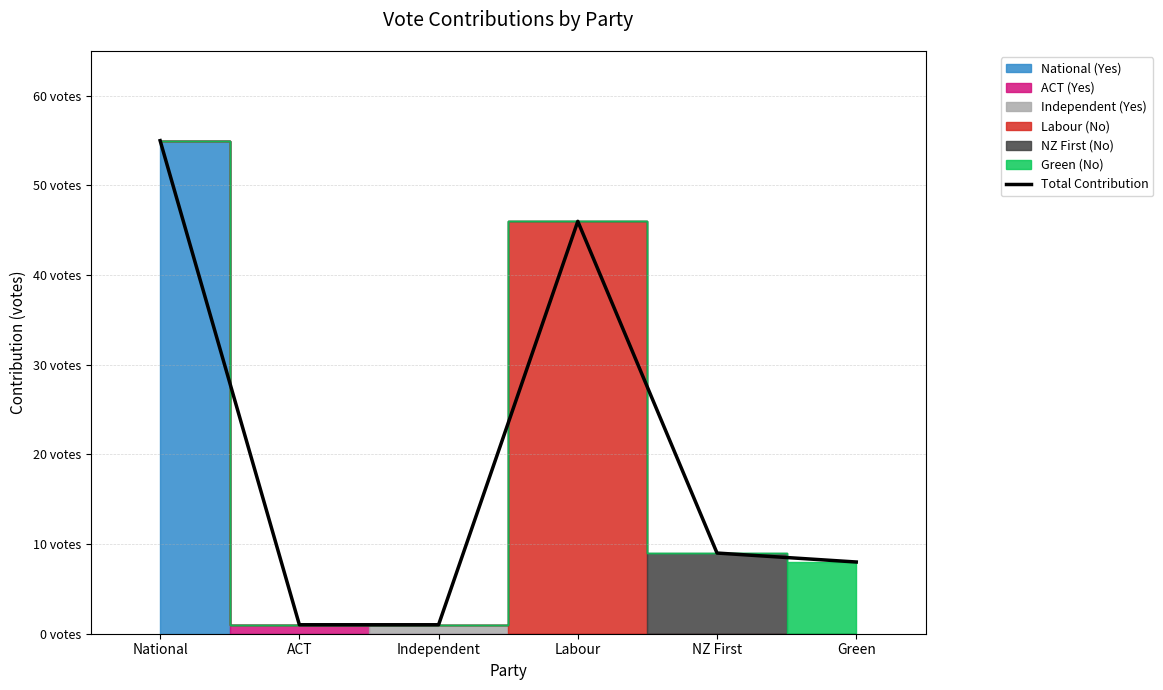

What is the average value?

20